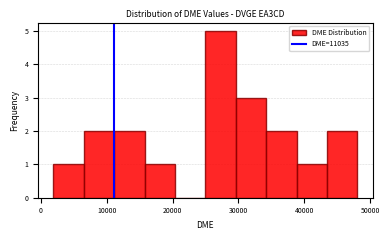

Reading left to right, transcribe this chart: for each bar, give the range it covers on the x-axis and its height. Neither the bar edges nor the heights are printed on the chart, so give them approximately, as read against the axes.

2000 to 7000: 1
7000 to 11000: 2
11000 to 16000: 2
16000 to 20000: 1
20000 to 25000: 0
25000 to 30000: 5
30000 to 34000: 3
34000 to 39000: 2
39000 to 43000: 1
43000 to 48000: 2